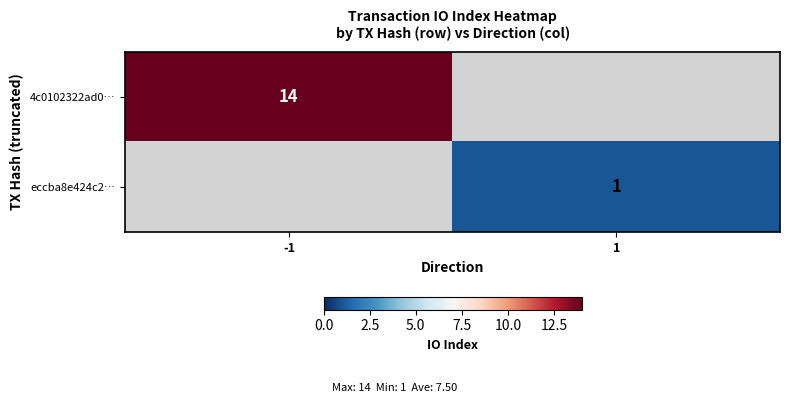

Is the value of 4c0102322ad0… at -1 greater than the value of eccba8e424c2… at 1?

Yes